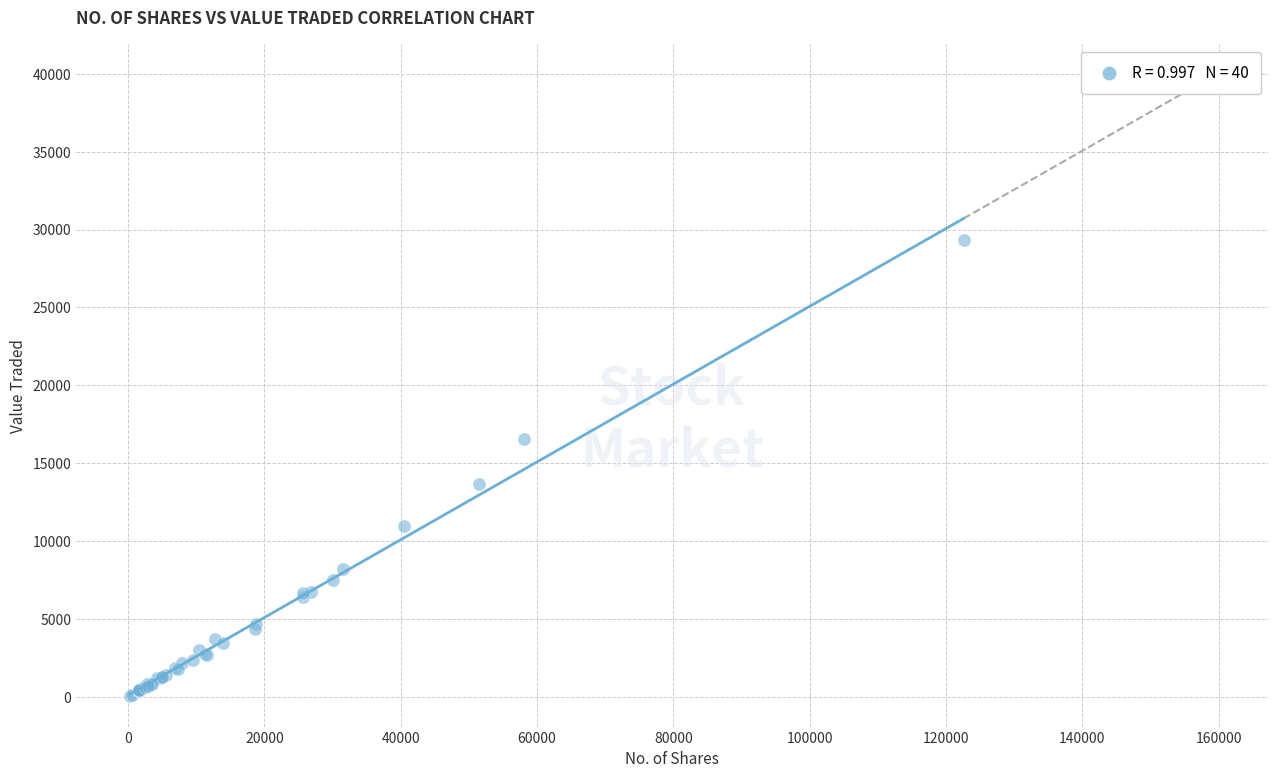

What Y value in the scatter plot is closest to 14706?

13655